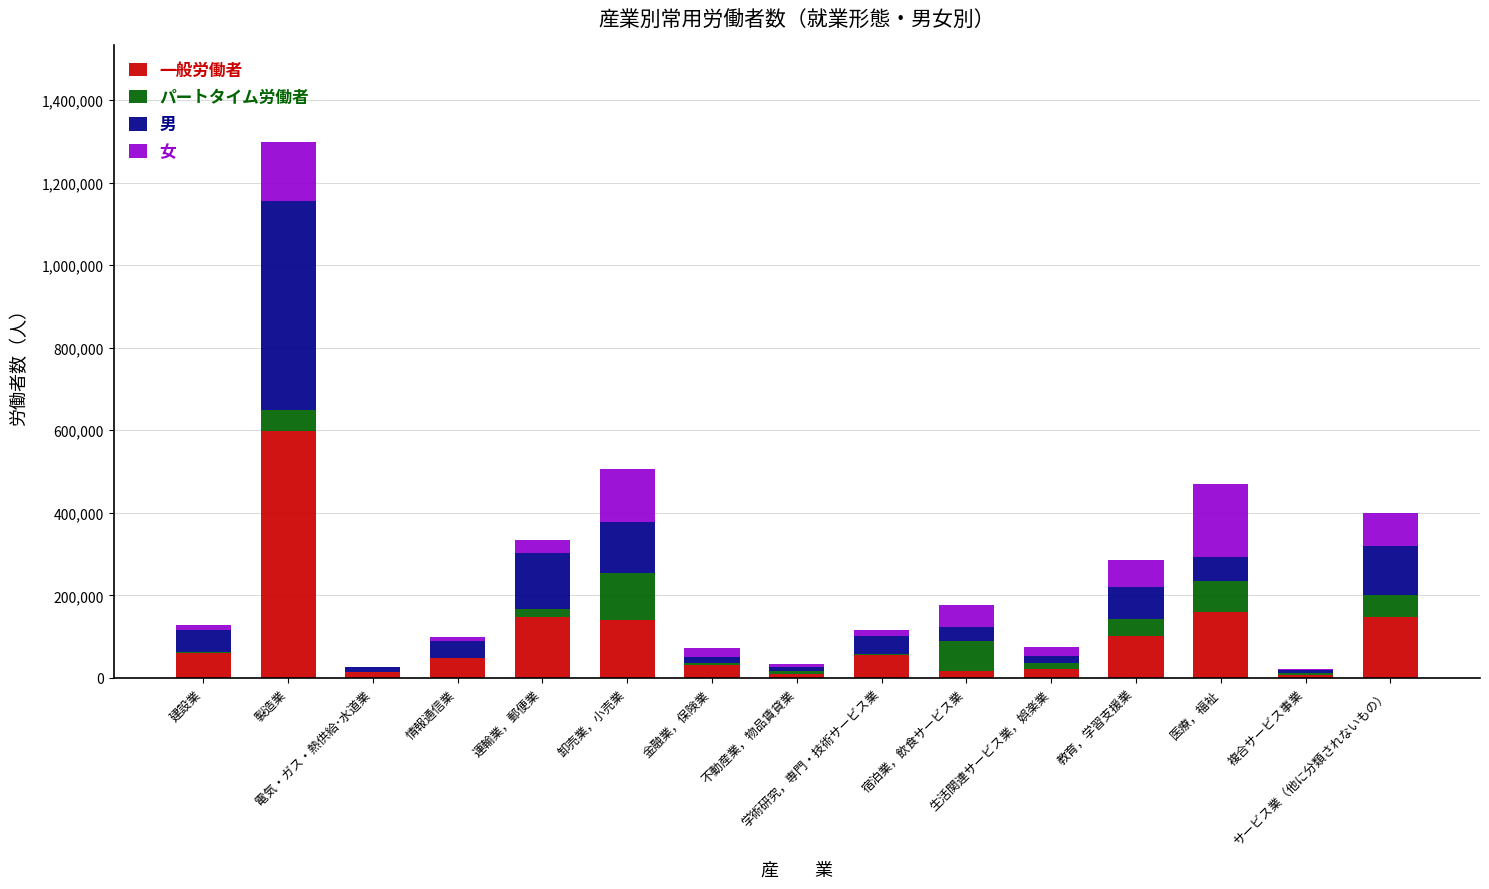

What is the highest value of the 一般労働者 series?

598993